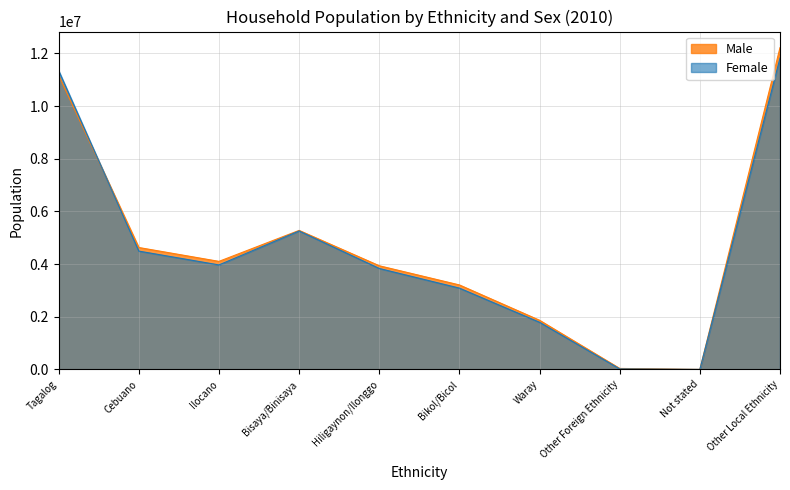

Is the value of Male at Tagalog greater than the value of Female at Tagalog?

No